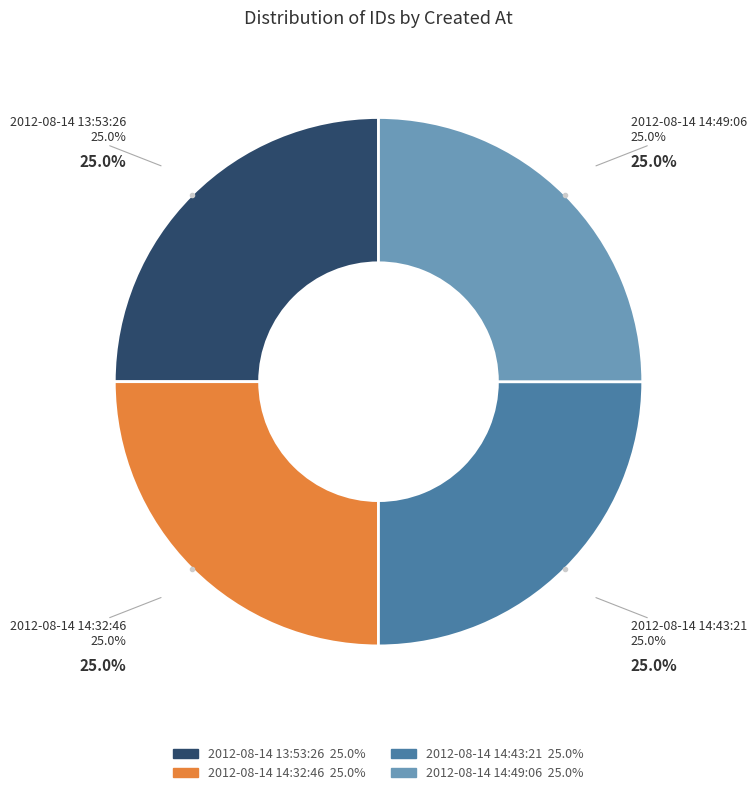

True or false: 2012-08-14 14:43:21 accounts for 17% of the total.

False